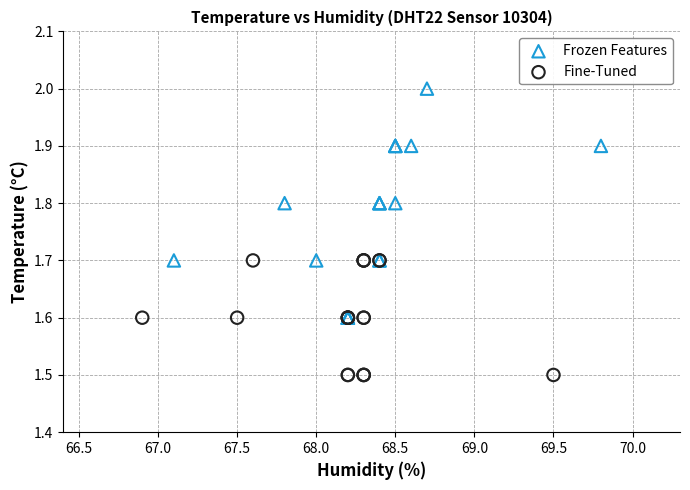

Which series contains the lowest Y value?

Fine-Tuned